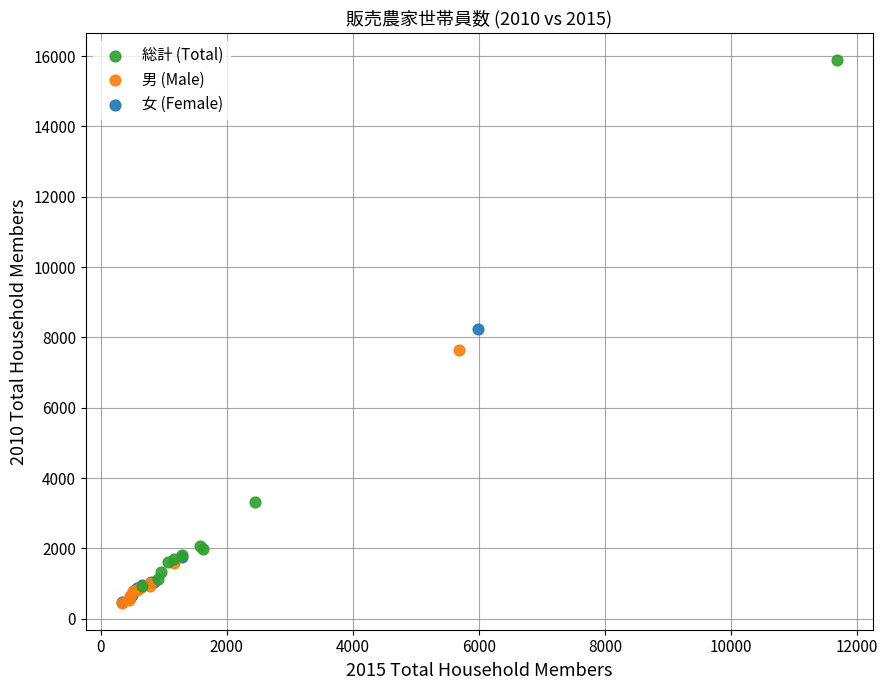

Which series has the largest Y range (max minus min)?

総計 (Total)